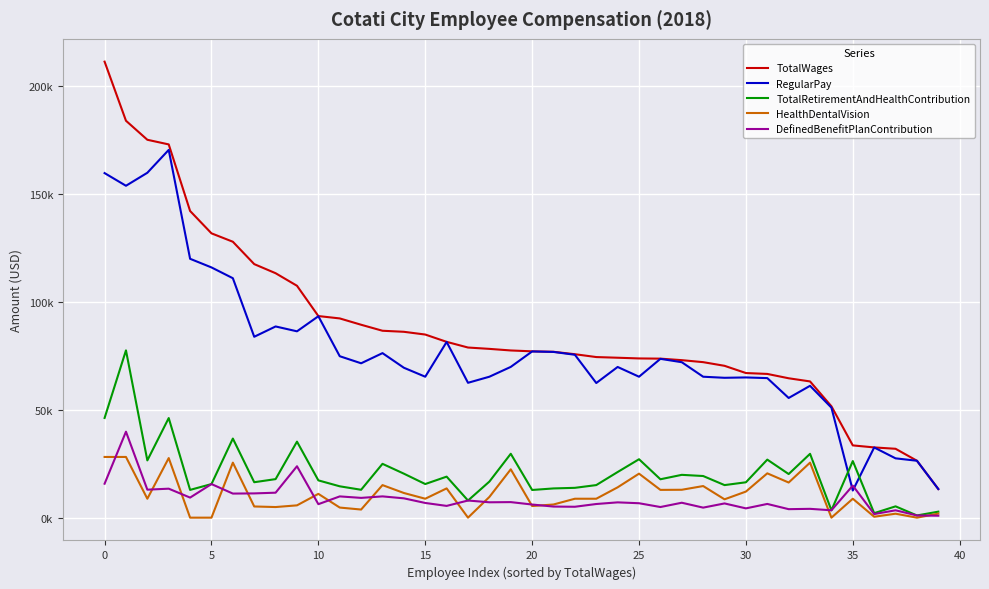

What is the maximum value shown in the chart?

211326